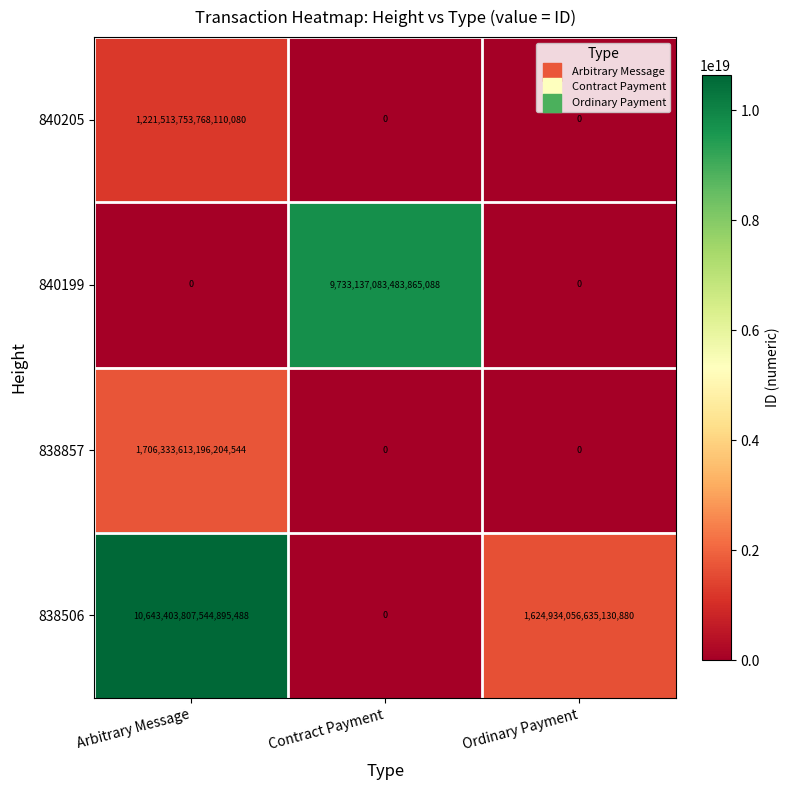

Which series has the largest range (max minus min)?

838506